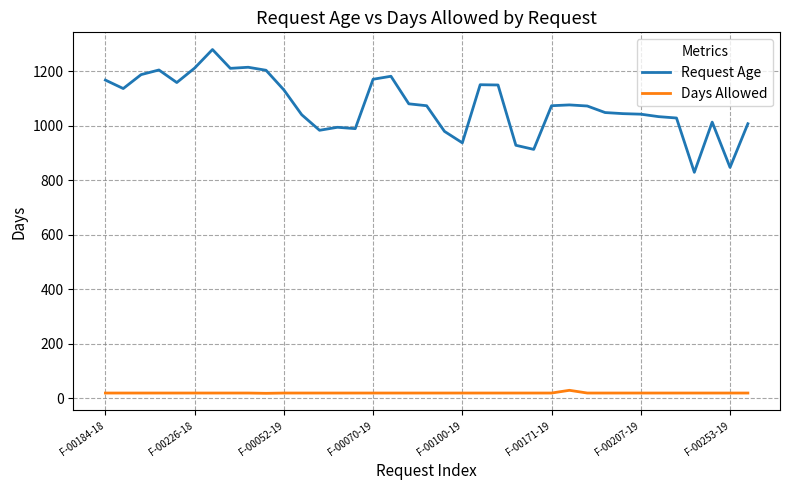

What is the difference between the maximum and minimum values in the Request Age series?

450